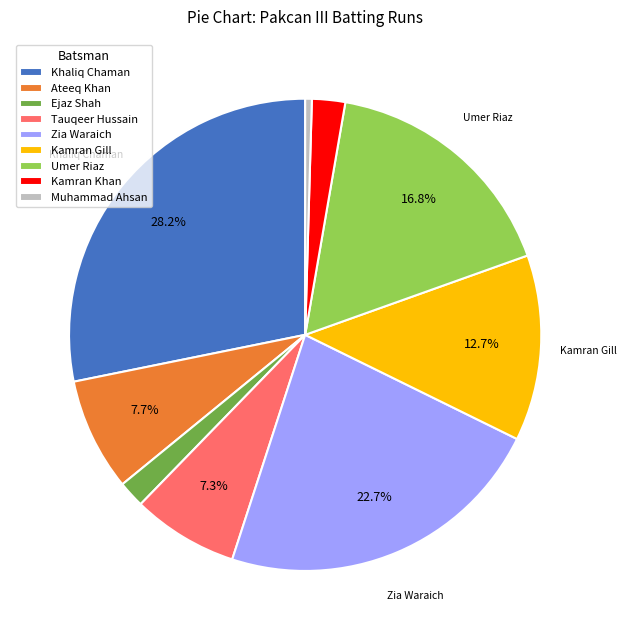

How many segments does this pie chart have?

9